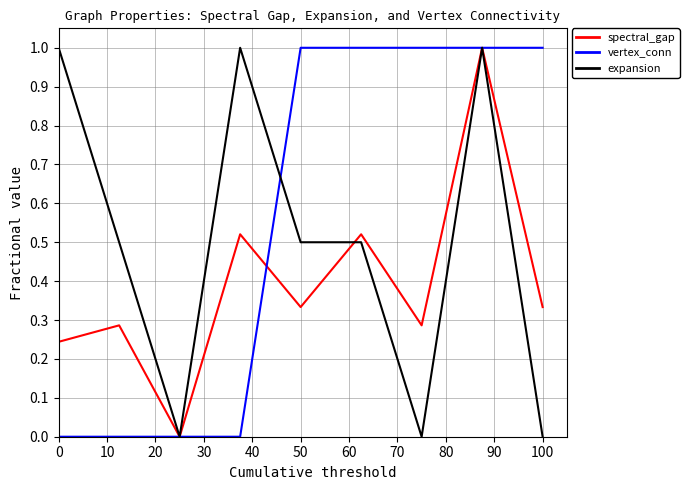

What is the maximum value shown in the chart?

1.0